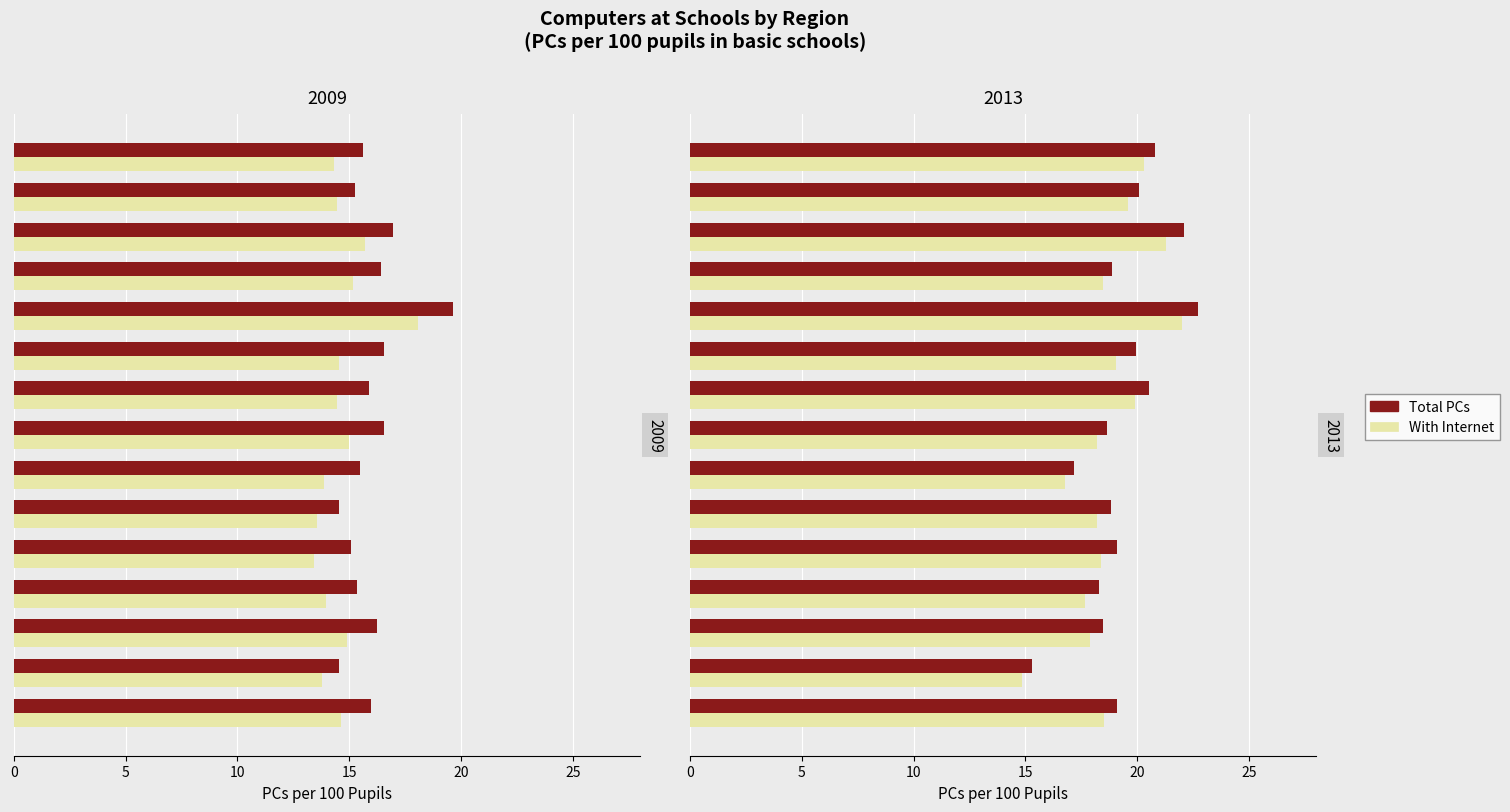

How many data points does each series have?

15